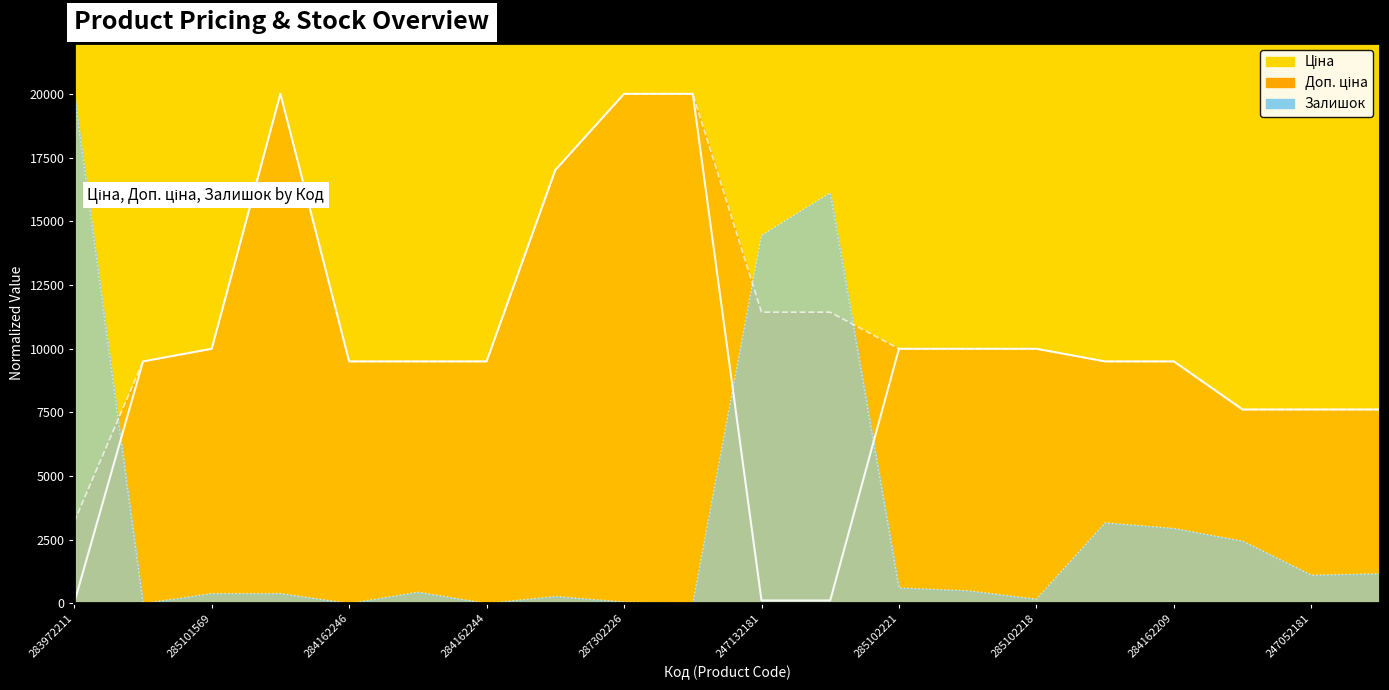

Rank the categories by Доп. ціна value from lowest to highest.

283972211, 284392211, 247052181, 247052180, 284162248, 284162246, 284162245, 284162244, 284162210, 284162209, 285101569, 285102221, 285102219, 285102218, 247132181, 247132180, 287292222, 287302223, 287302226, 287302225